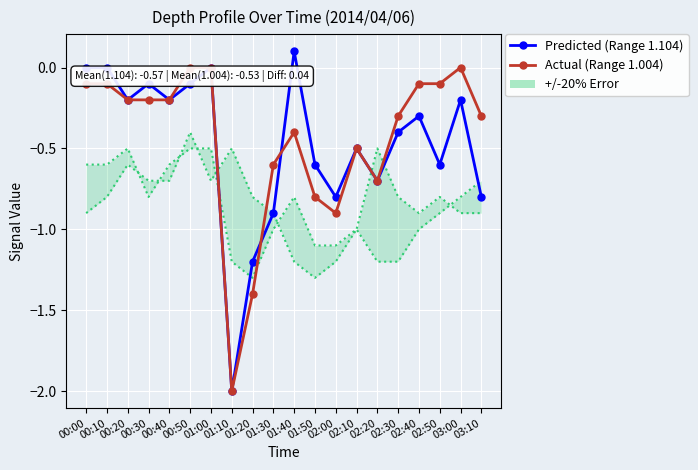

What is the sum of the Actual (Range 1.004) values at 01:20 and 00:40?

-1.6